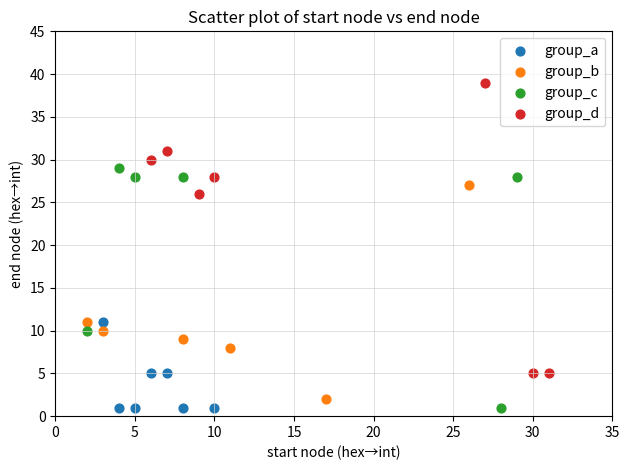

Which series has the largest Y range (max minus min)?

group_d